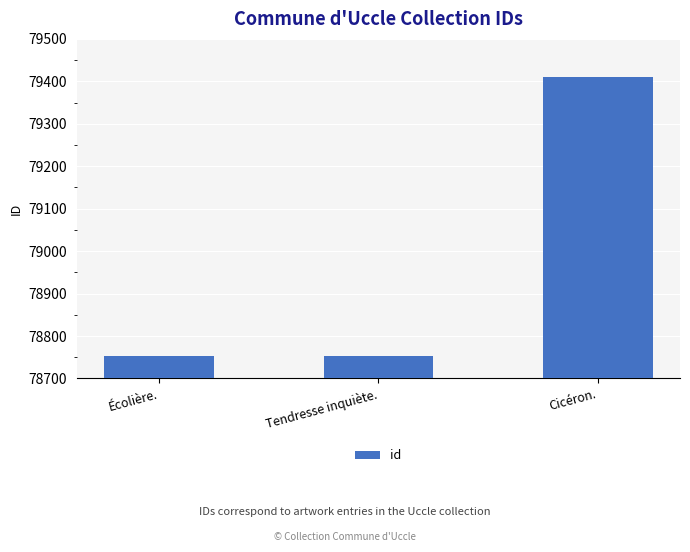

What is the ratio of the value at Cicéron. to the value at Tendresse inquiète.?

1.0